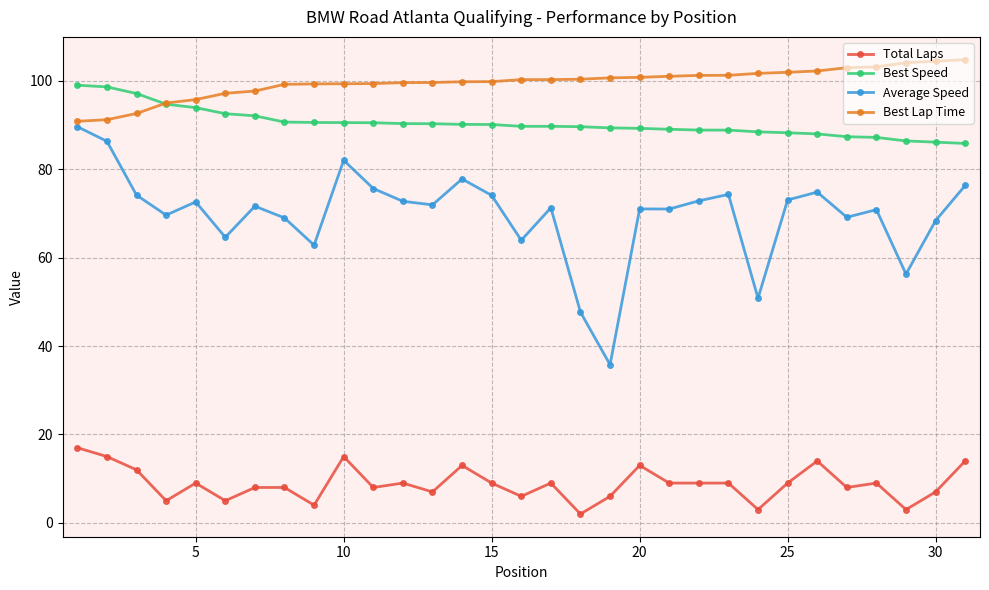

Which series has the largest range (max minus min)?

Average Speed